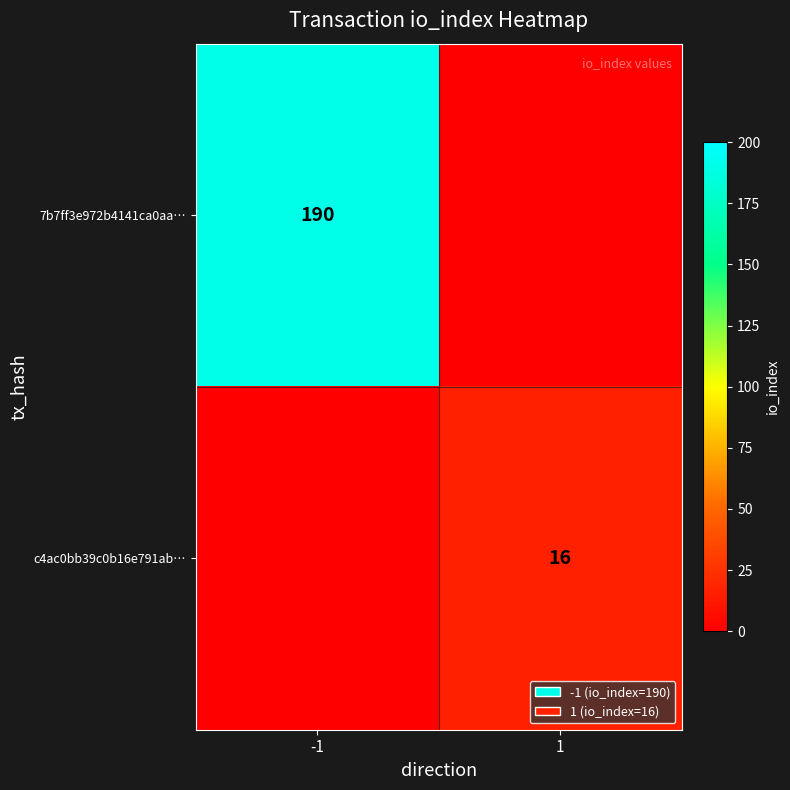

The value of 7b7ff3e972b4141ca0aa… at -1 is 318. True or false?

False